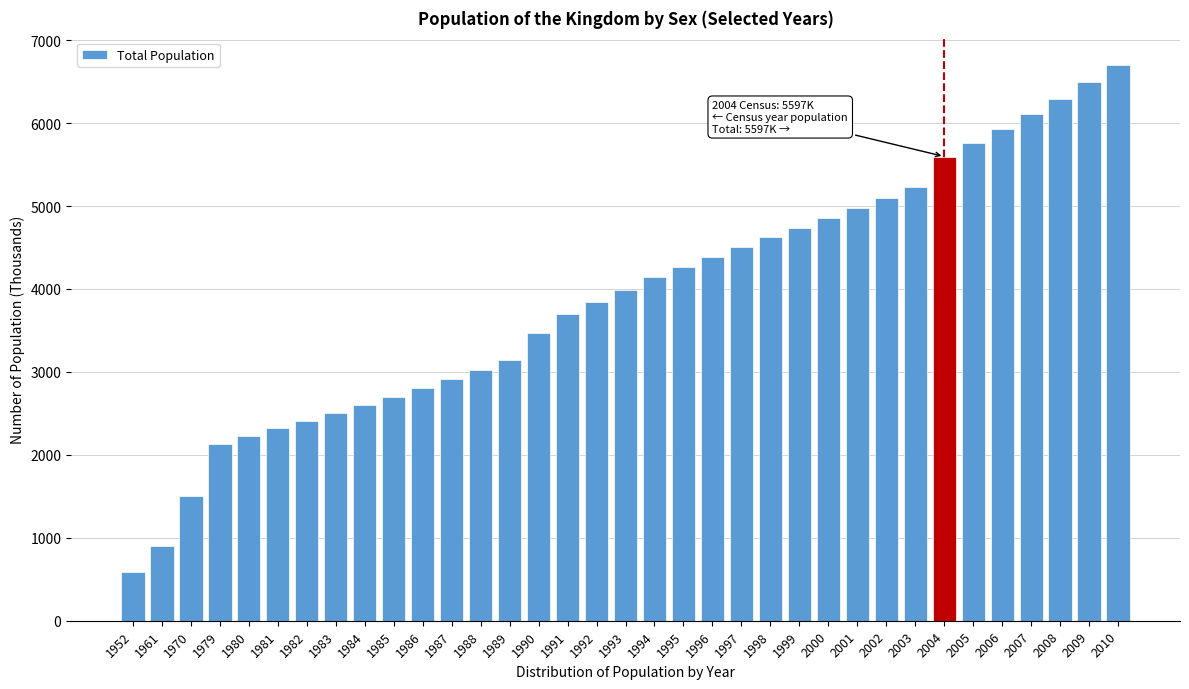

What is the sum of all values?

136472.6